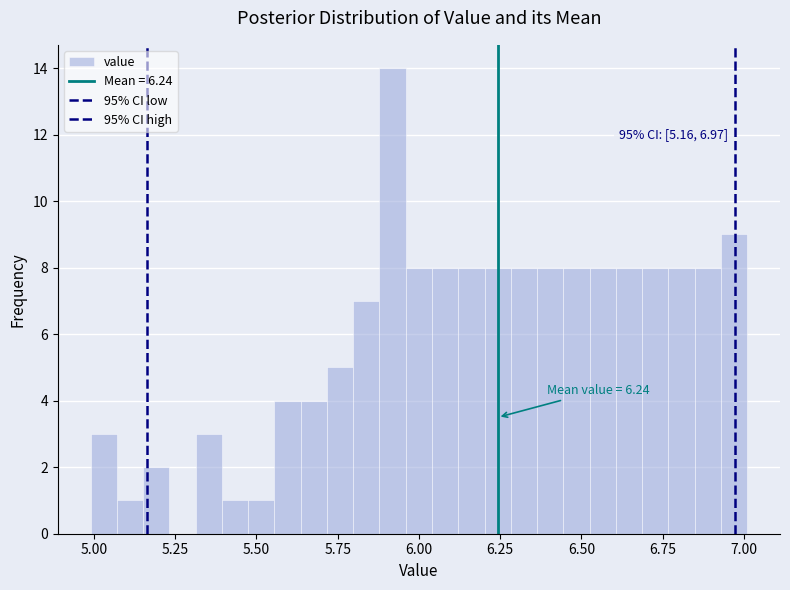

Around what value on the x-axis is the tallest bar? Give the approximate position of its centre, as read against the axis.

5.90